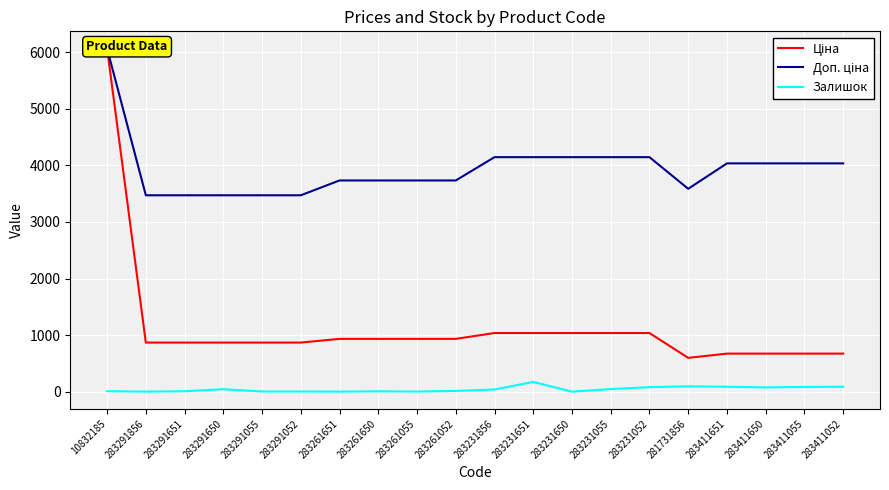

Rank the series by their maximum value, from highest to lowest.

Ціна, Доп. ціна, Залишок